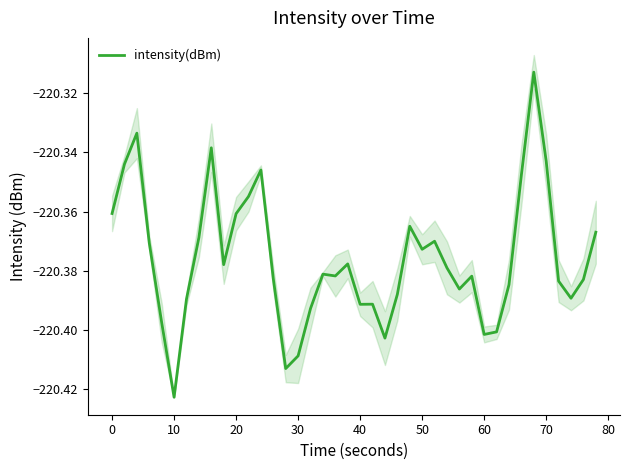

How many lines are shown in the chart?

1